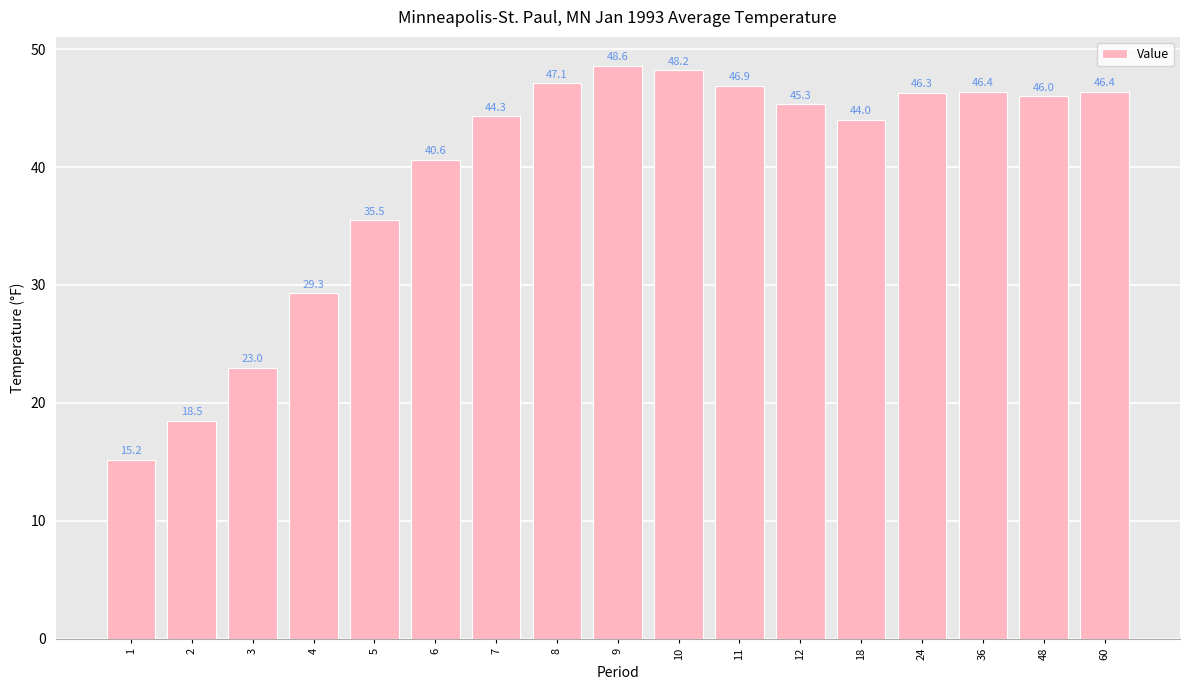

What is the greatest value displayed?

48.6